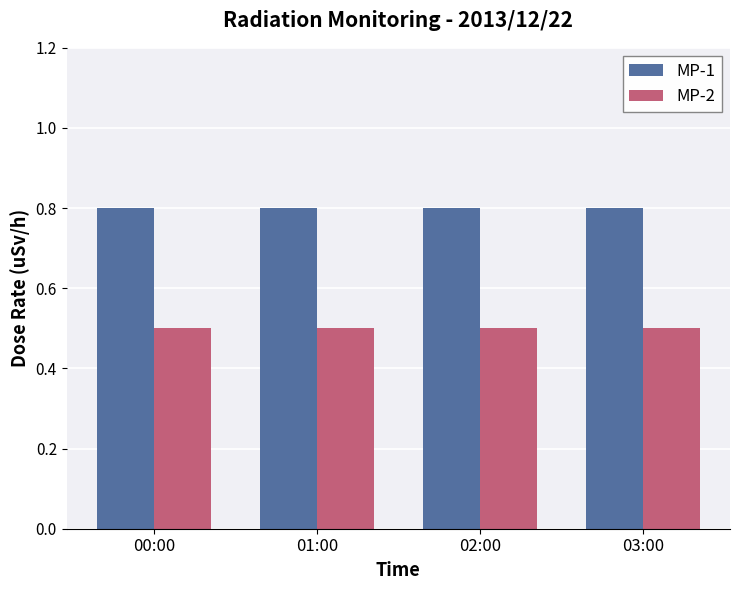

Reading left to right, what are all the values shown in this chart?

MP-1: 0.8	0.8	0.8	0.8
MP-2: 0.5	0.5	0.5	0.5